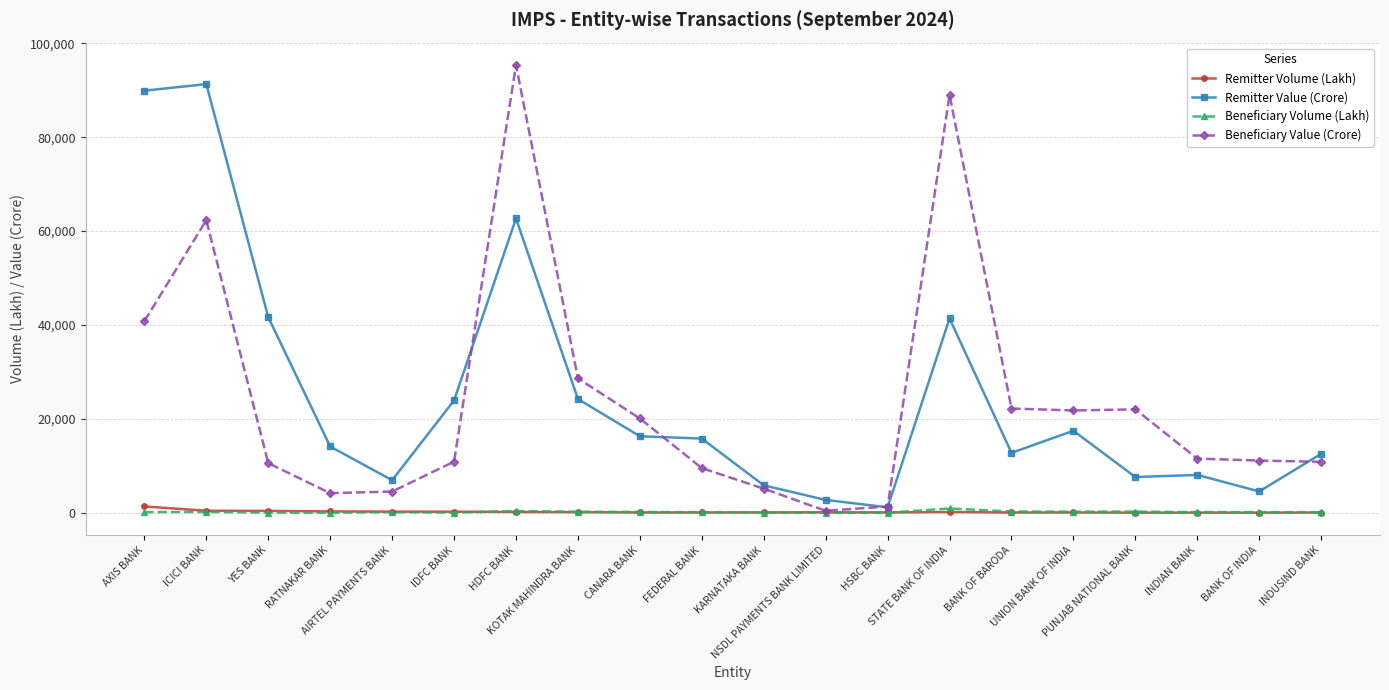

What is the value of the Remitter Value (Crore) point at the 11th from the left?

5841.1